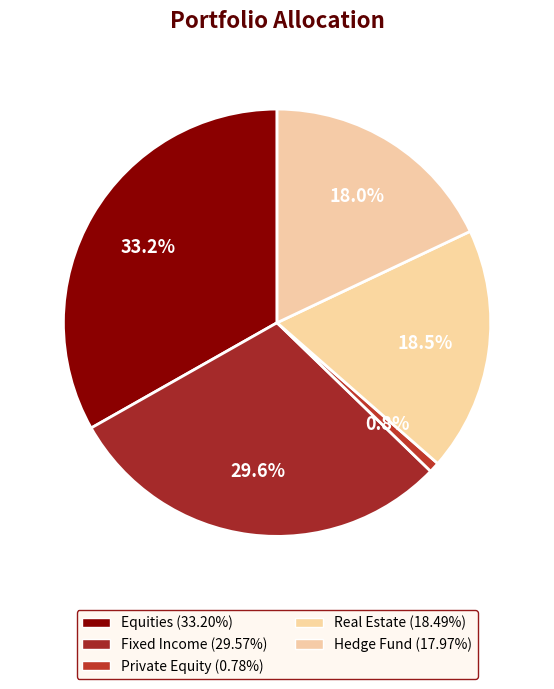

What is the change in value from Fixed Income to Hedge Fund?

-11.6